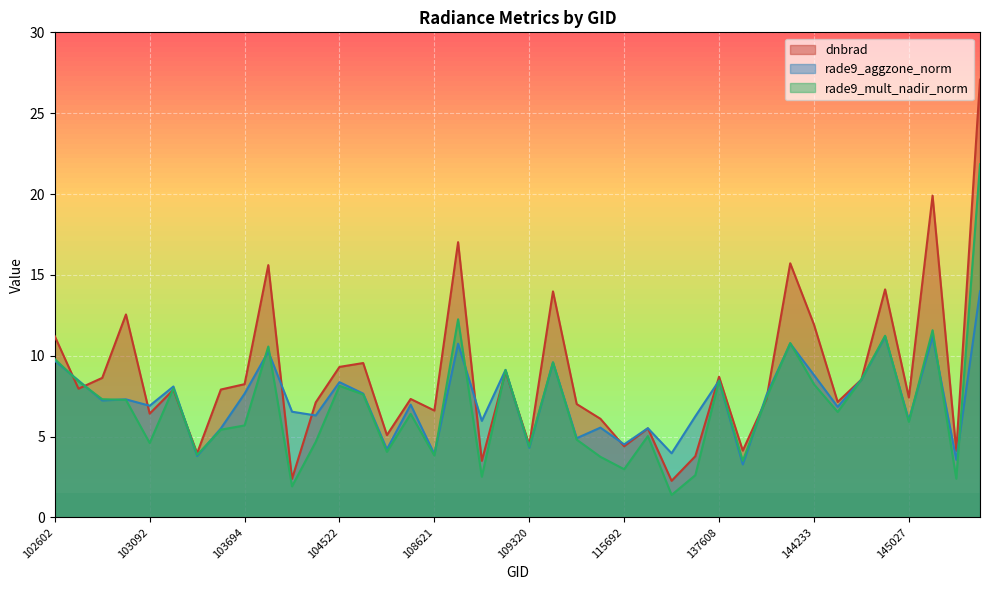

At which category is the sum across all series the highest?

145421